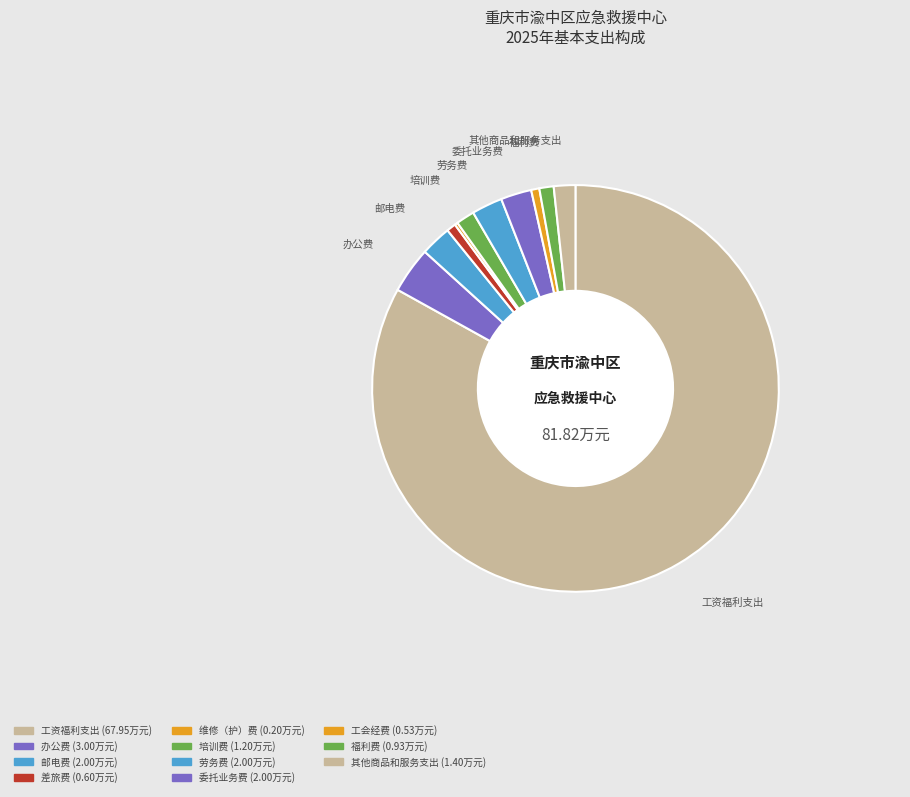

Is it true that 其他商品和服务支出 is 2% of the pie?

True